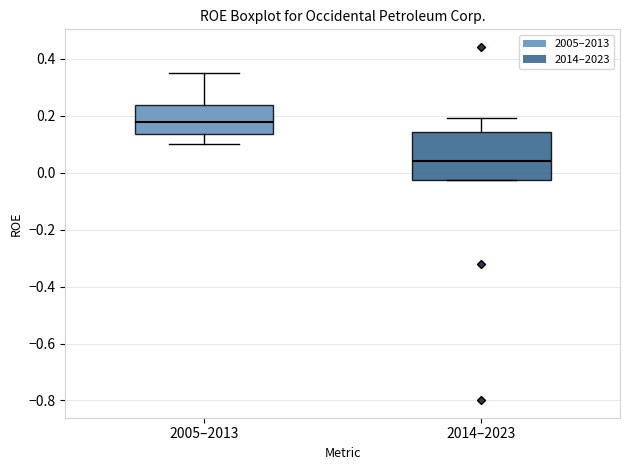

Where does the median line of the box for 2005–2013 sit on the y-axis? The values are not printed on the chart, so give them approximately, as read against the axis.

0.18